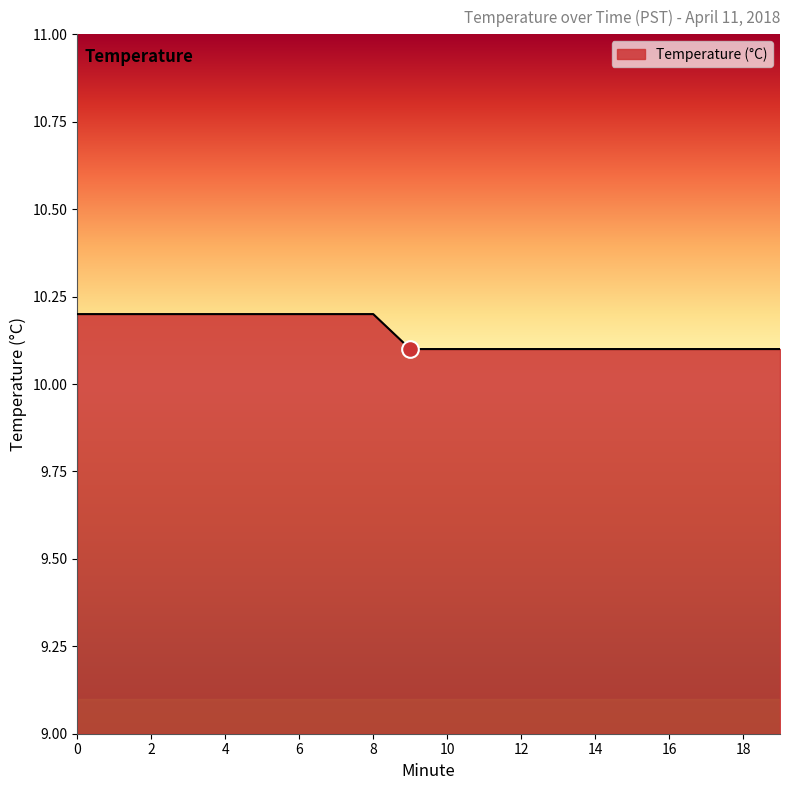

Count the number of data series in this chart.

1